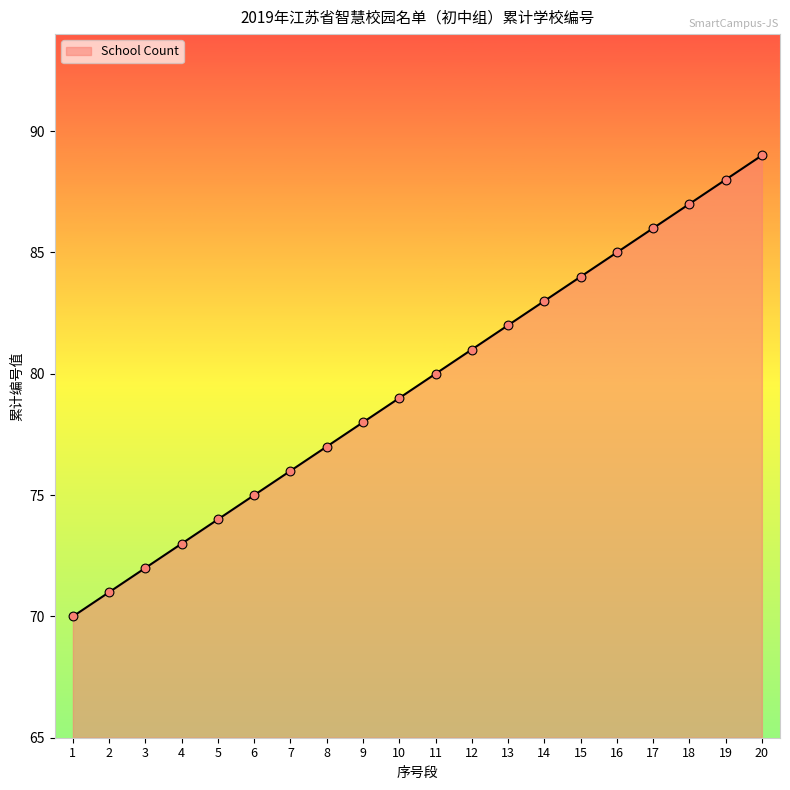

Which has a higher value, 13 or 17?

17